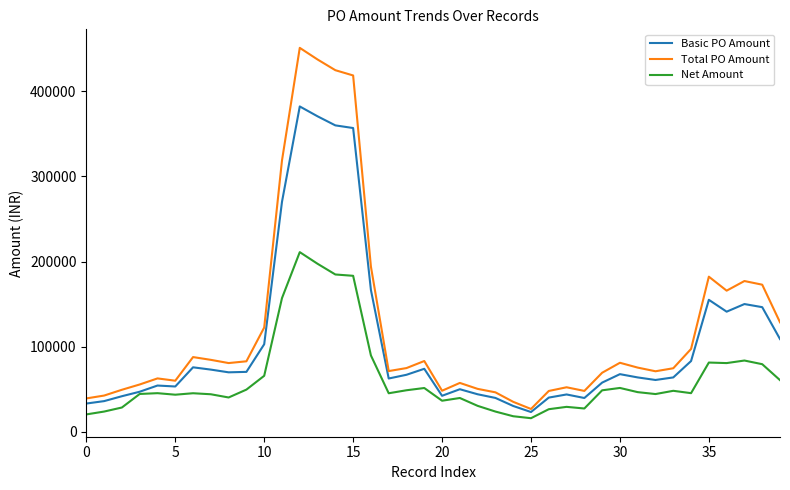

True or false: Net Amount has more than 2 points higher than both neighbors.

True